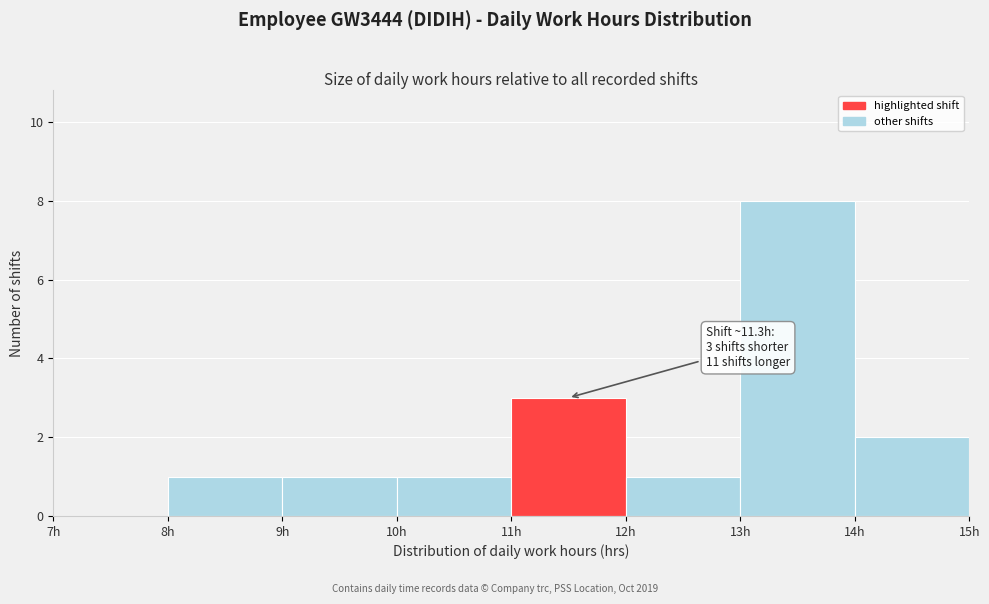

Over which range of the x-axis is the bar tallest?

13 to 14